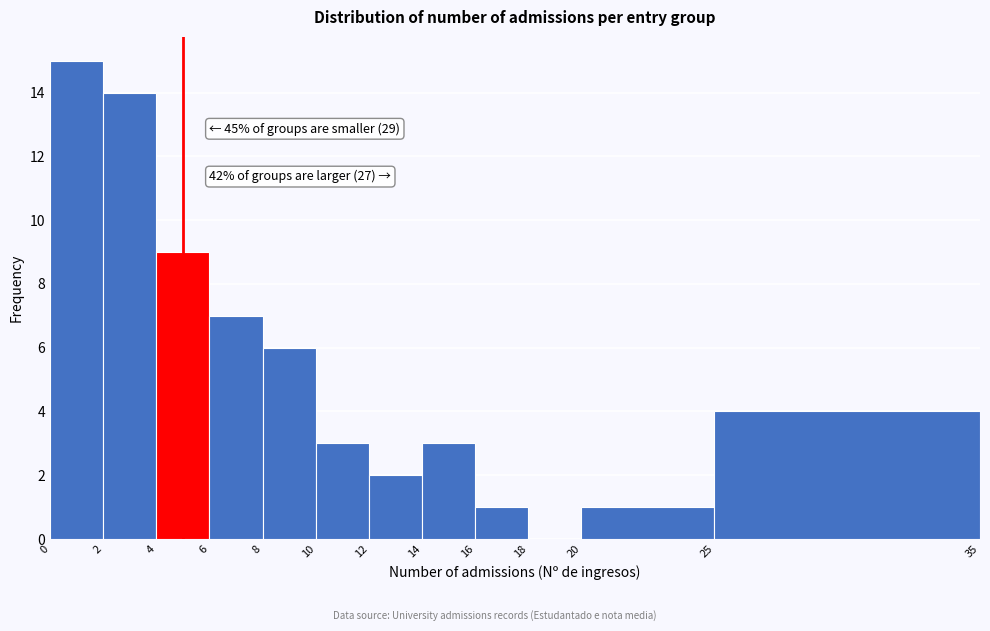

Which range on the x-axis has the tallest bar?

0 to 2